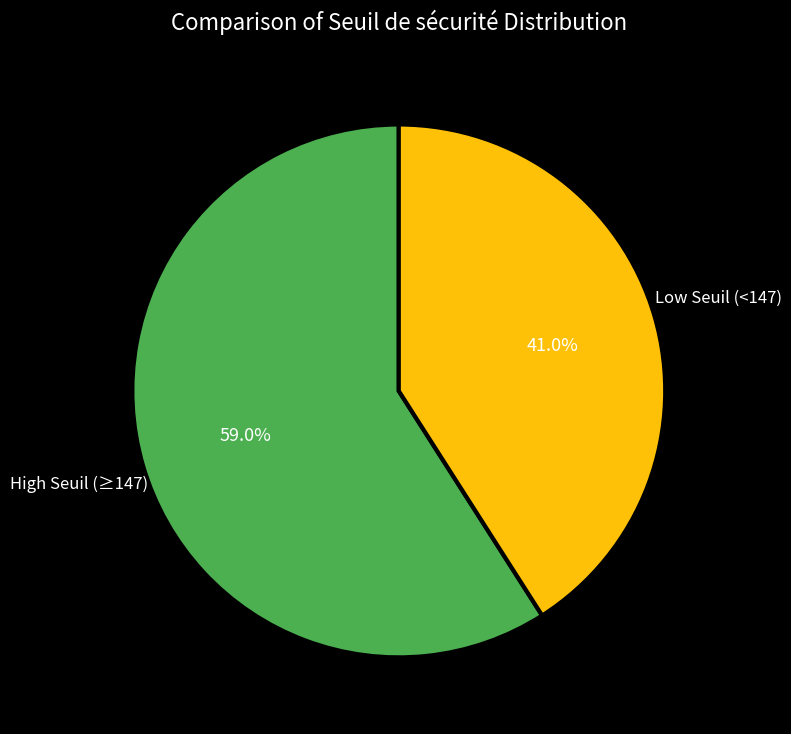

Is there any slice that represents more than half of the pie?

Yes